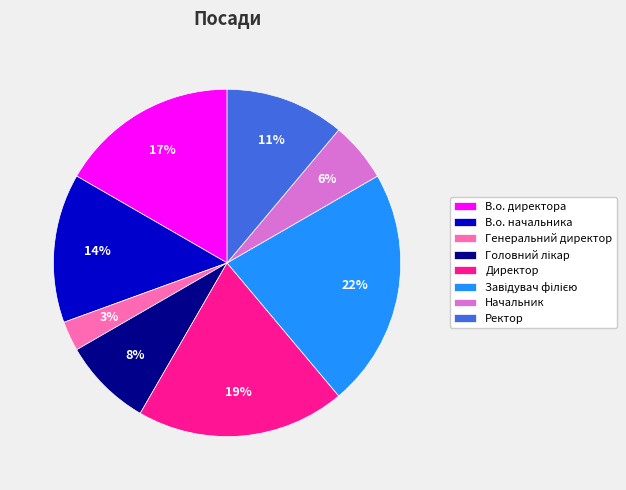

Which has a higher value, Директор or В.о. директора?

Директор